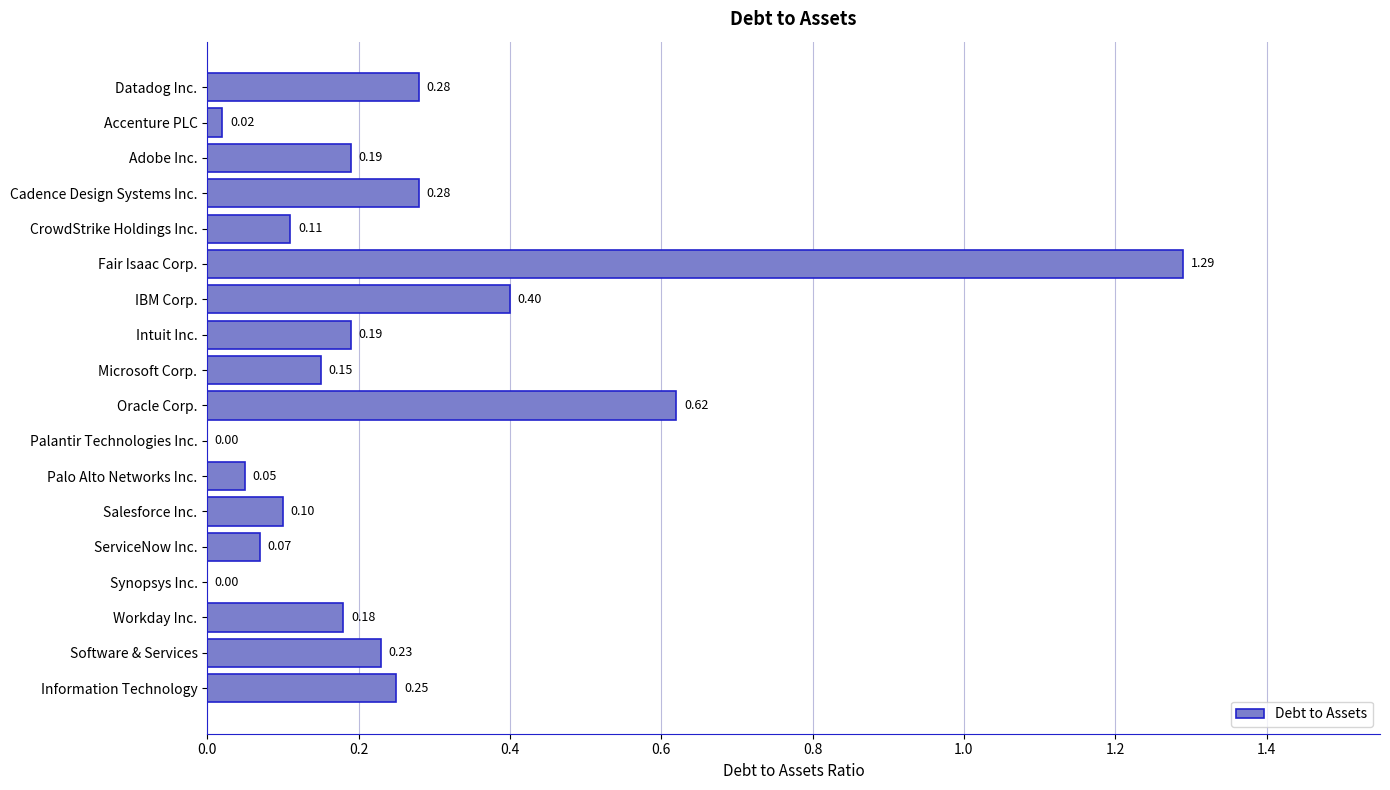

What is the sum of all values?

4.4